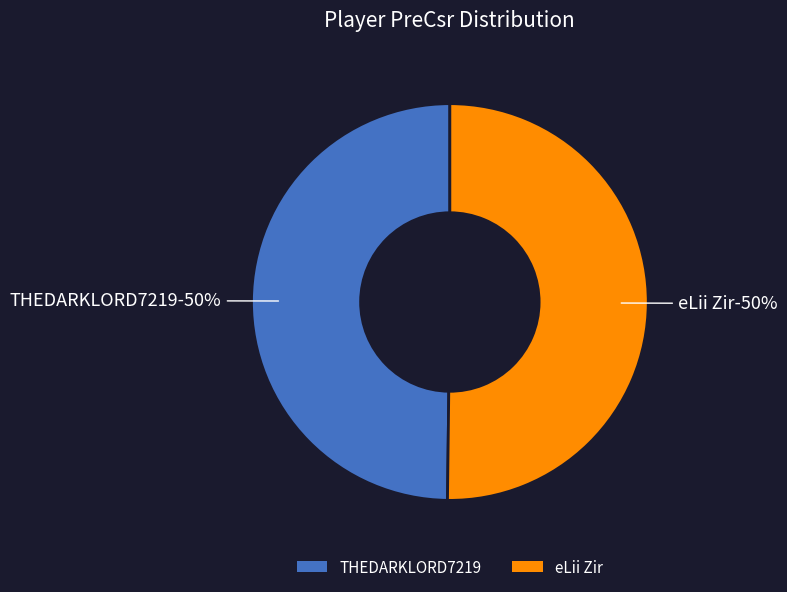

Combined, do THEDARKLORD7219 and eLii Zir account for over 50%?

Yes